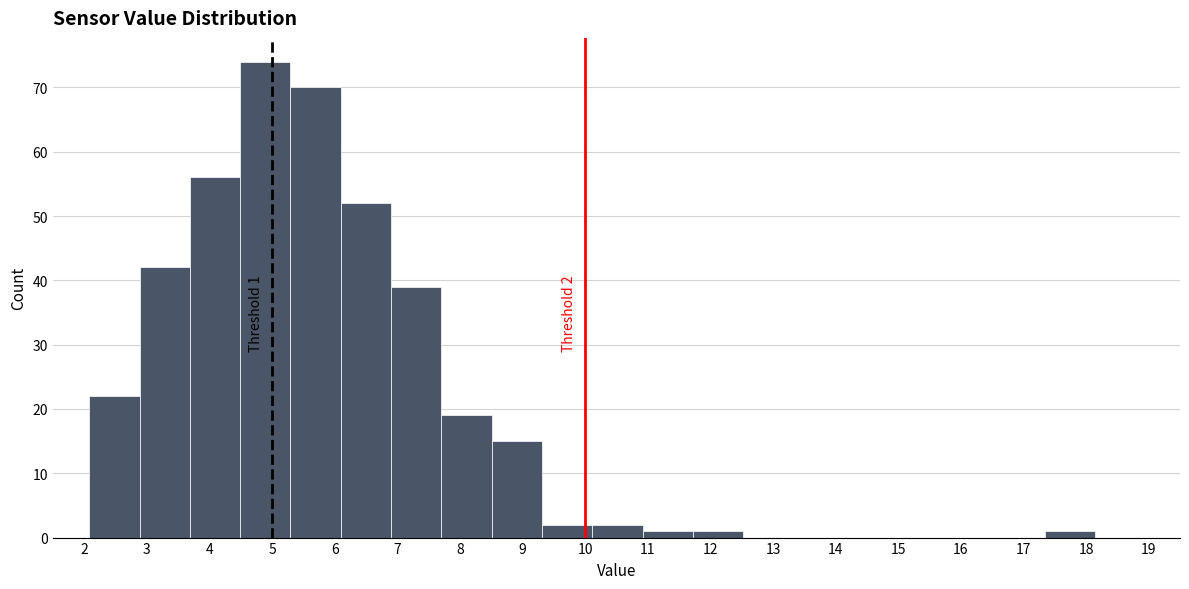

Over which range of the x-axis is the bar tallest?

4.5 to 5.3